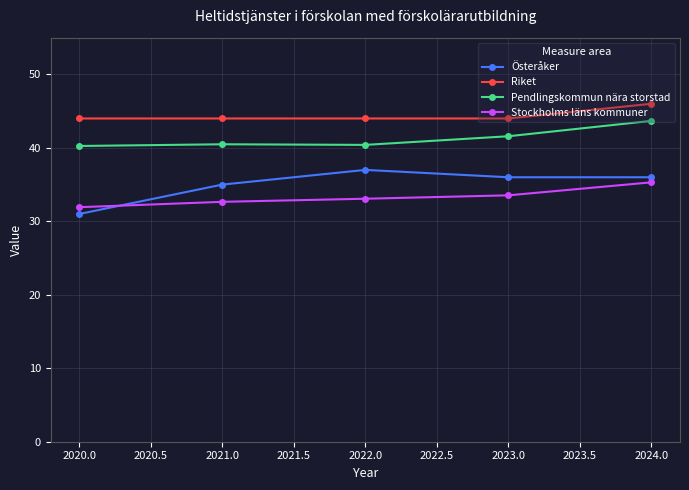

Rank the series by their maximum value, from lowest to highest.

Stockholms läns kommuner, Österåker, Pendlingskommun nära storstad, Riket